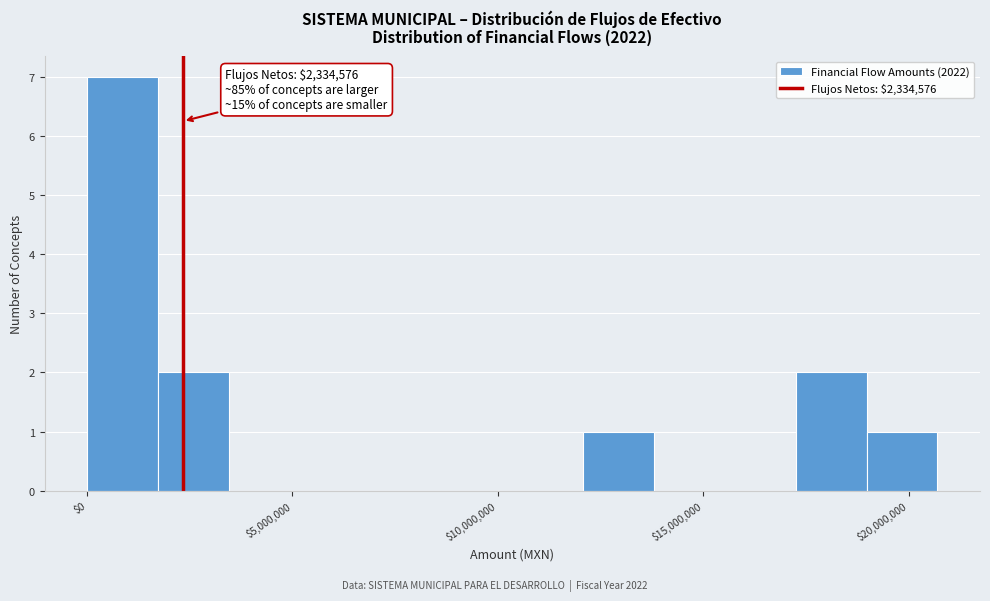

Around what value on the x-axis is the tallest bar? Give the approximate position of its centre, as read against the axis.

1000000